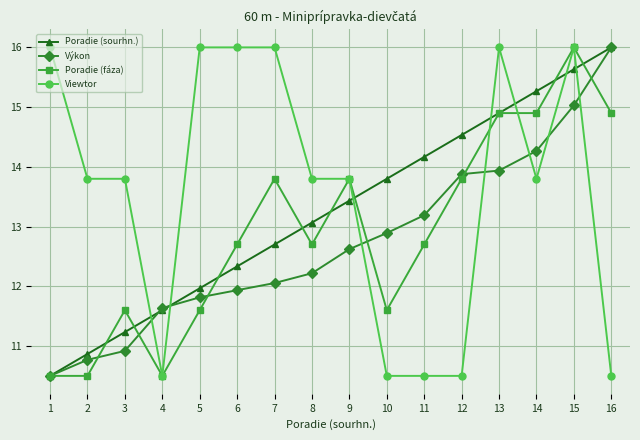

What is the difference between the second highest and minimum values in the Poradie (sourhn.) series?

5.1